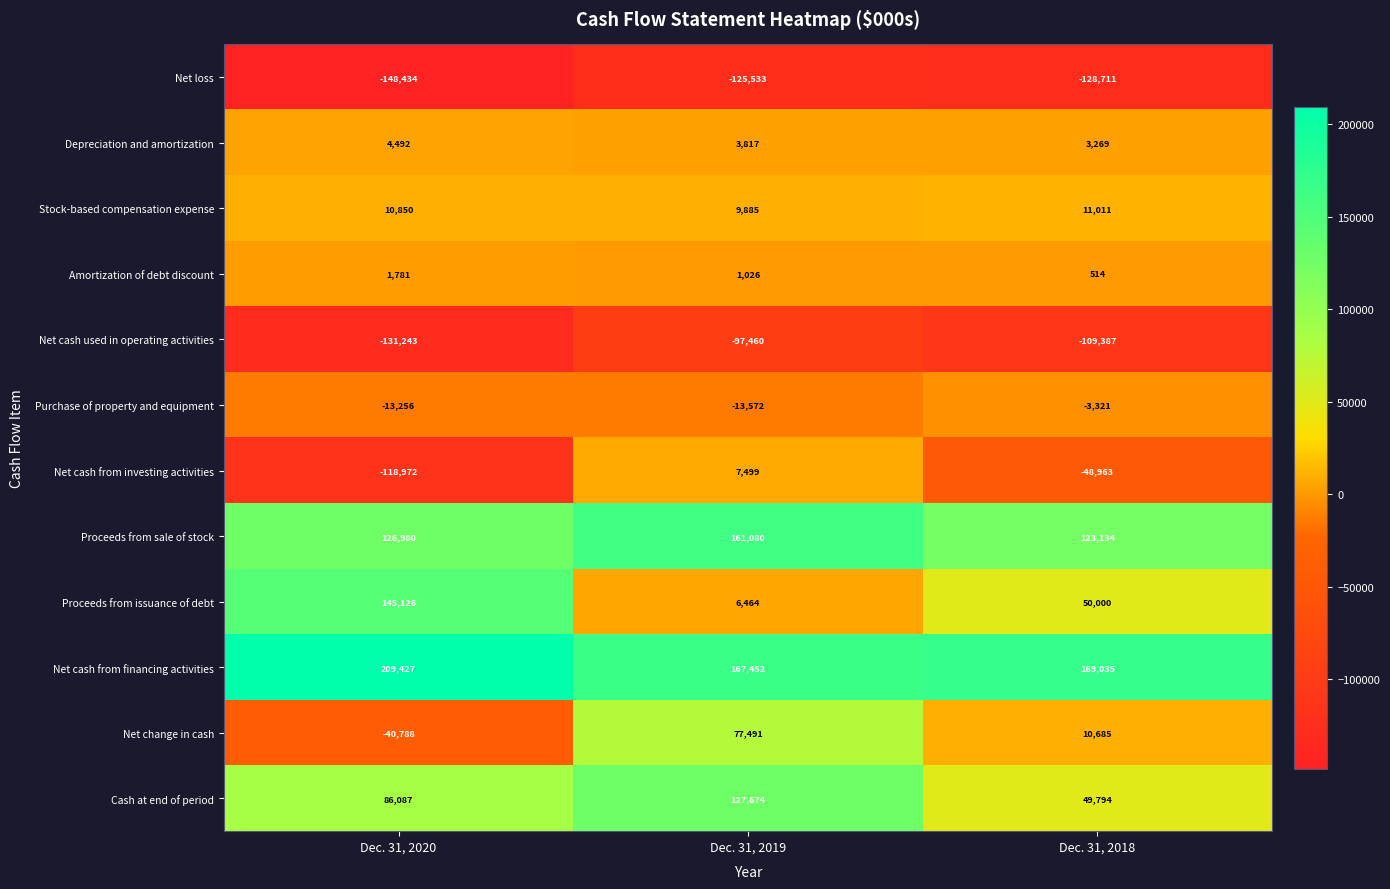

At which category is the sum across all series the highest?

Dec. 31, 2019